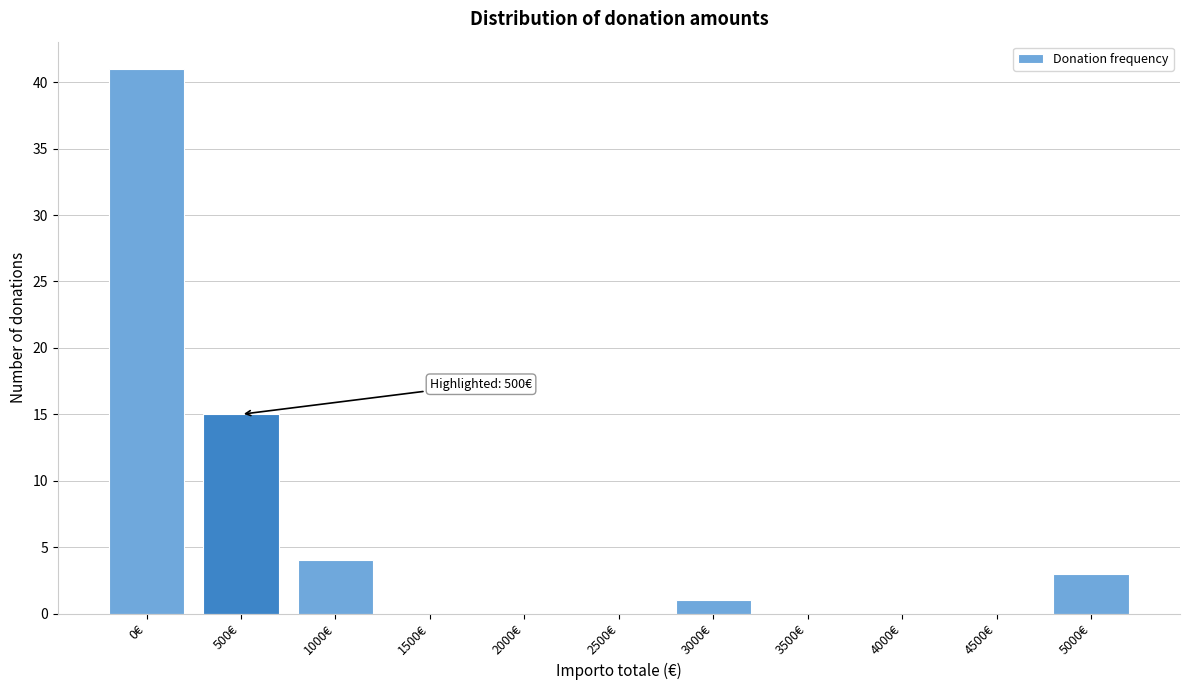

Reading left to right, transcribe all the data shown in this chart.

0€=41	500€=15	1000€=4	1500€=0	2000€=0	2500€=0	3000€=1	3500€=0	4000€=0	4500€=0	5000€=3